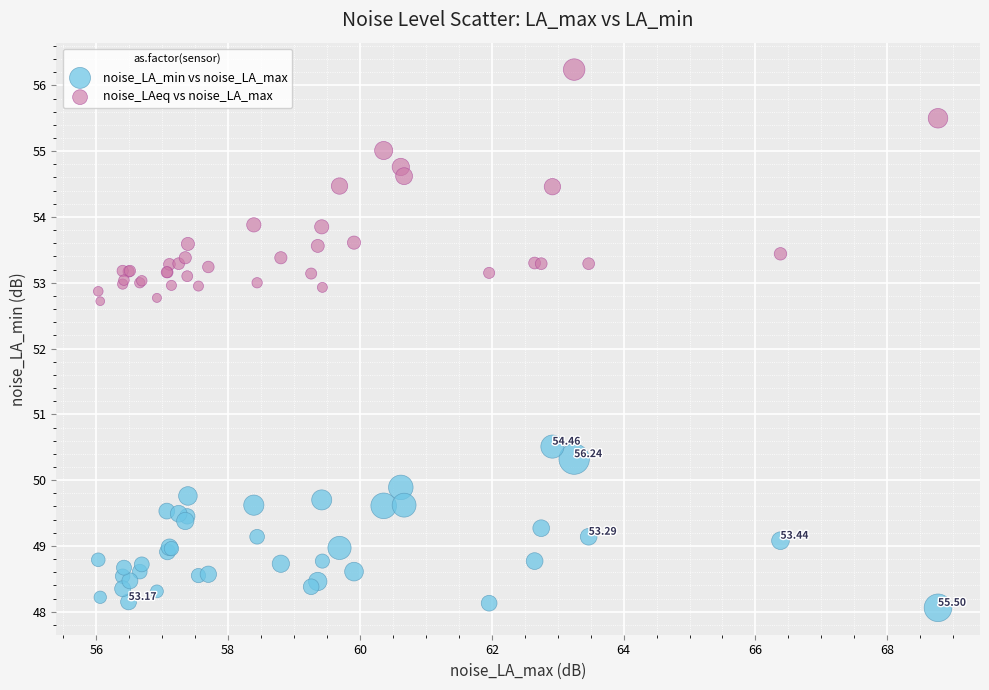

Which series has the widest spread of Y values?

noise_LAeq vs noise_LA_max